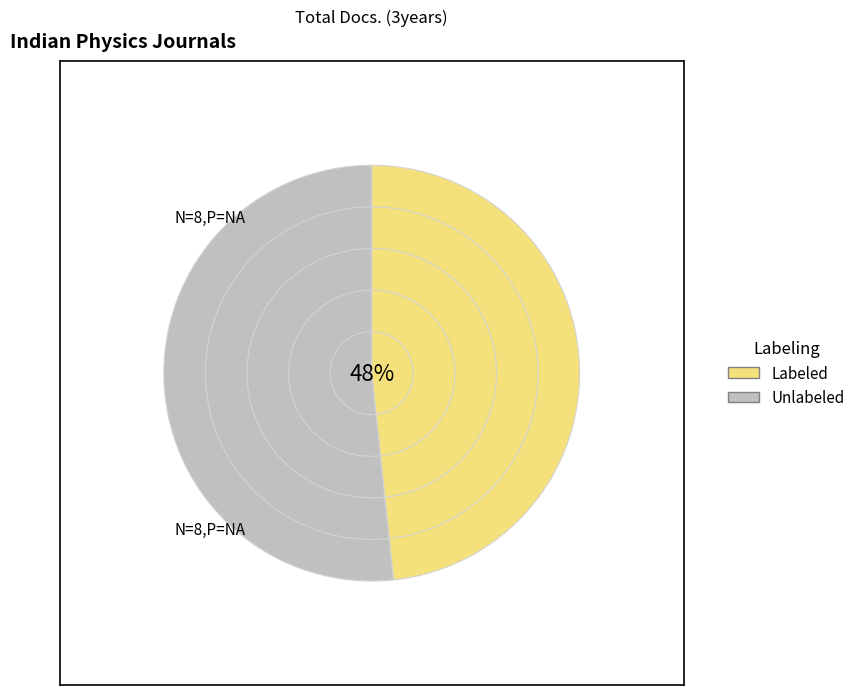

Rank the series by their average value, from lowest to highest.

Labeled, Unlabeled